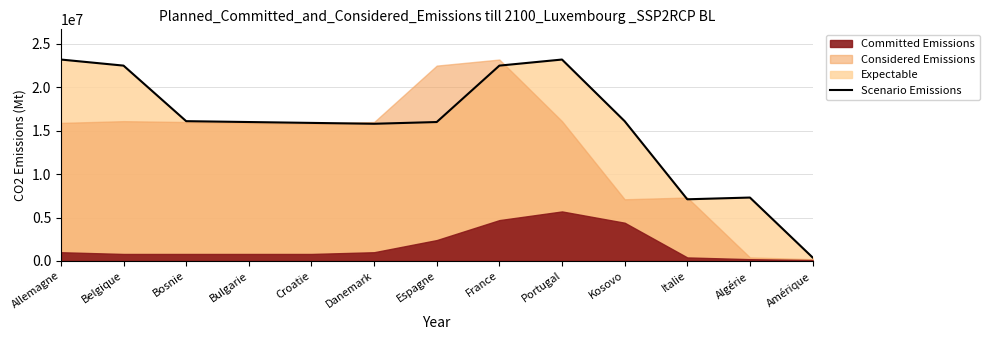

What is the change in value from Belgique to Italie?

-15400000